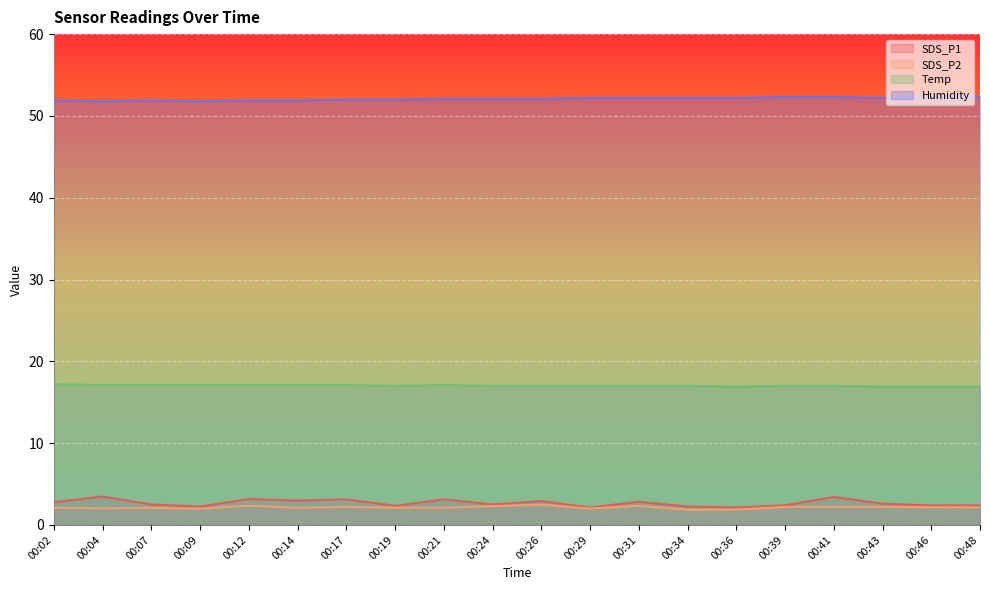

The value of SDS_P1 at 00:48 is 3.6. True or false?

False